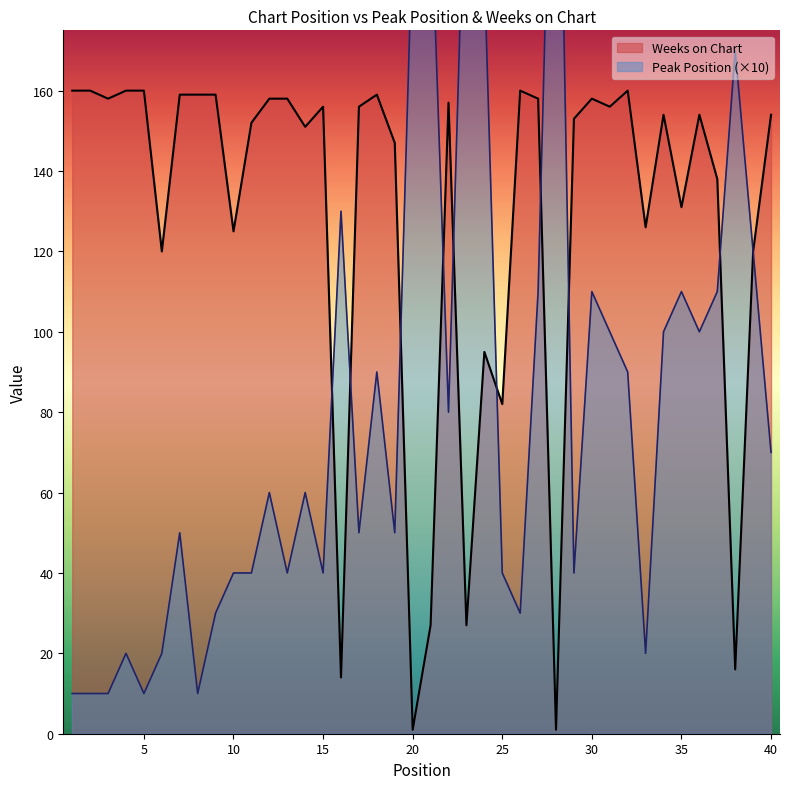

What is the value of the Peak Position point at the 4th from the left?

20